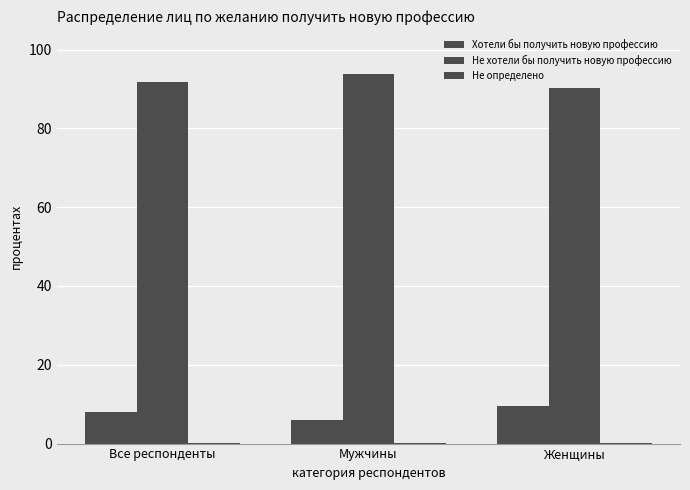

What is the difference between the Не определено values at Женщины and Мужчины?

0.1